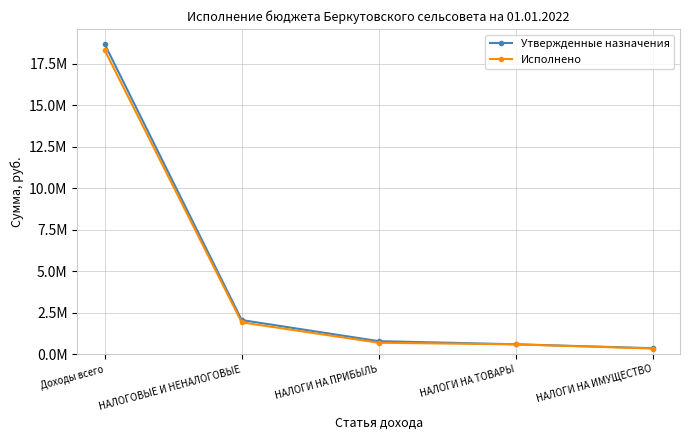

Read the Утвержденные назначения value at НАЛОГИ НА ИМУЩЕСТВО.

366411.7